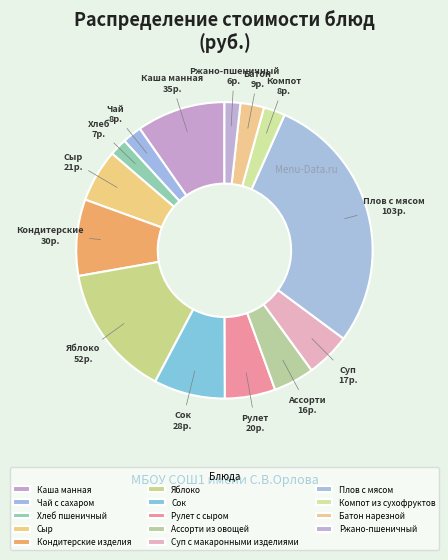

Is it true that Батон нарезной is 12% of the pie?

False